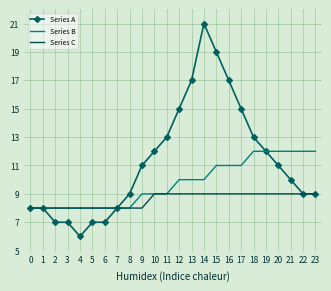

At 15, list the series in order from smallest to largest.

Series C, Series B, Series A